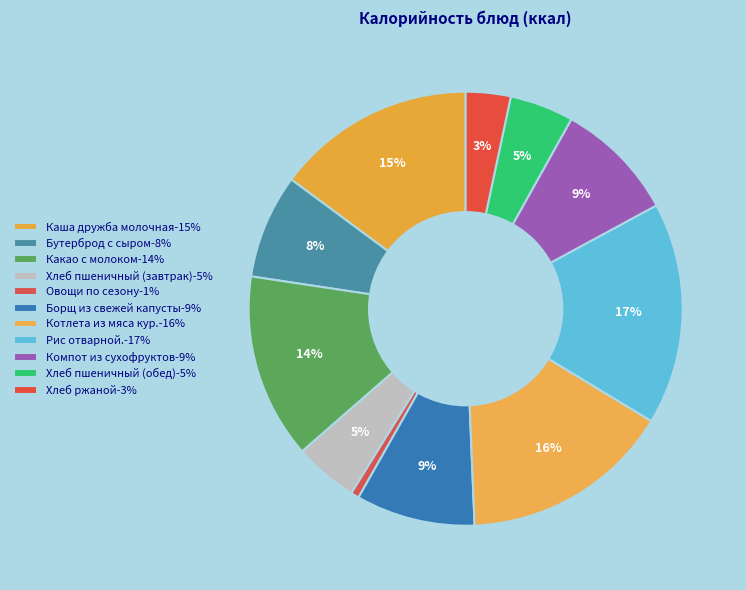

To the nearest percent, what is the average slice percentage?

9%